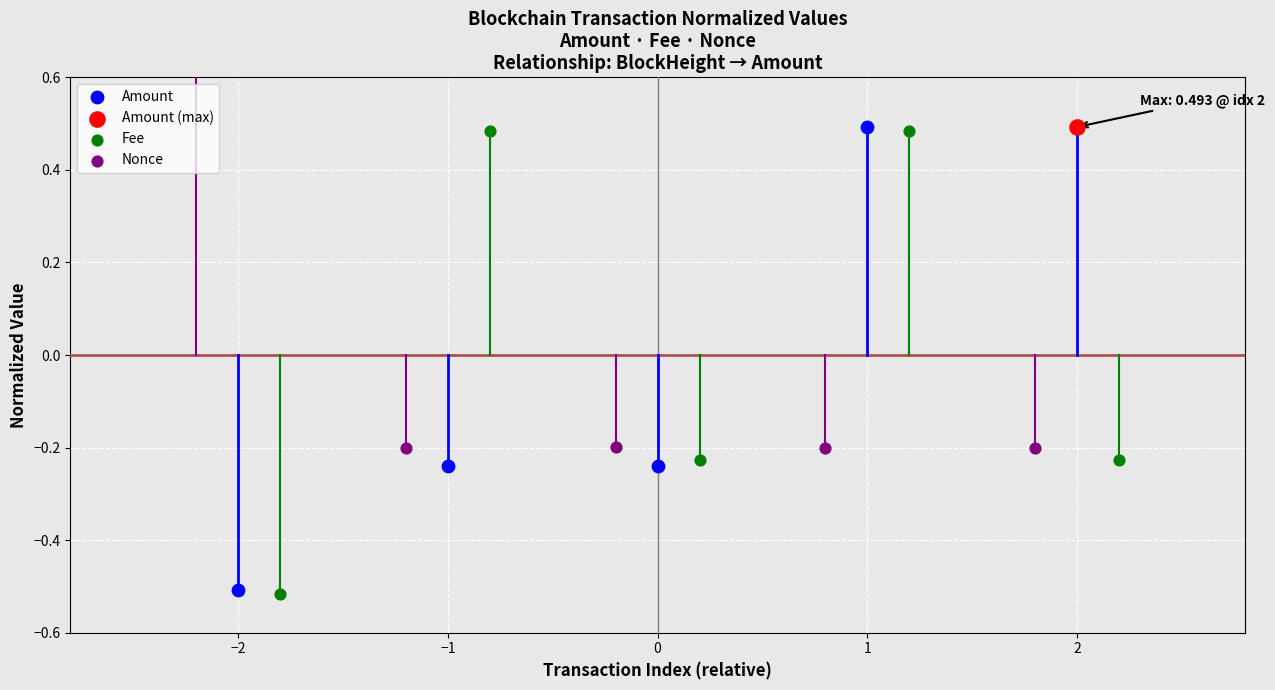

What are all the series names shown in the legend?

Amount, Fee, Nonce